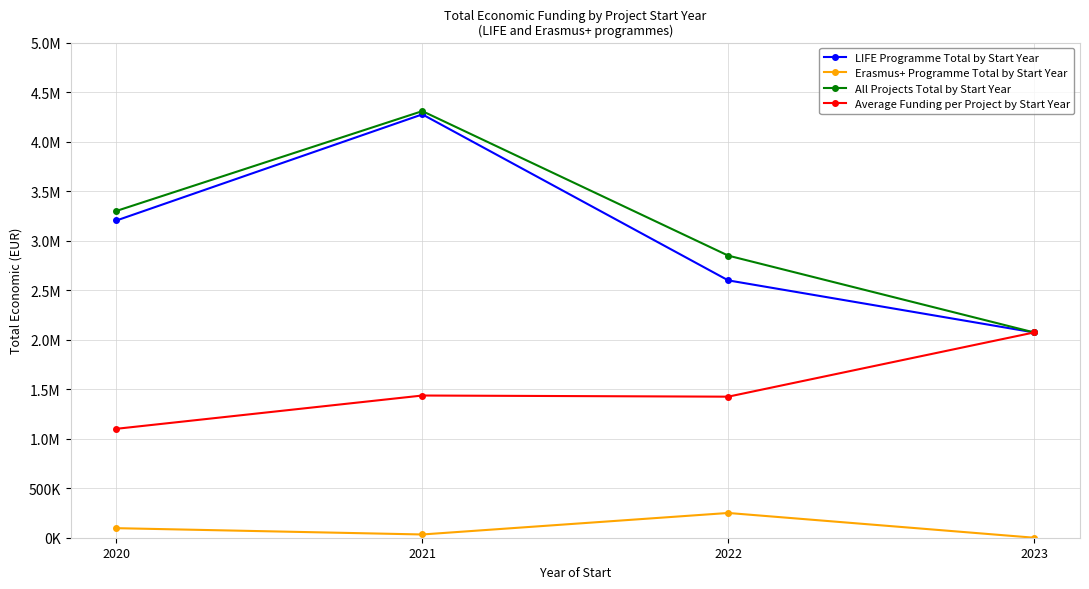

What are all the series names shown in the legend?

LIFE Programme Total by Start Year, Erasmus+ Programme Total by Start Year, All Projects Total by Start Year, Average Funding per Project by Start Year